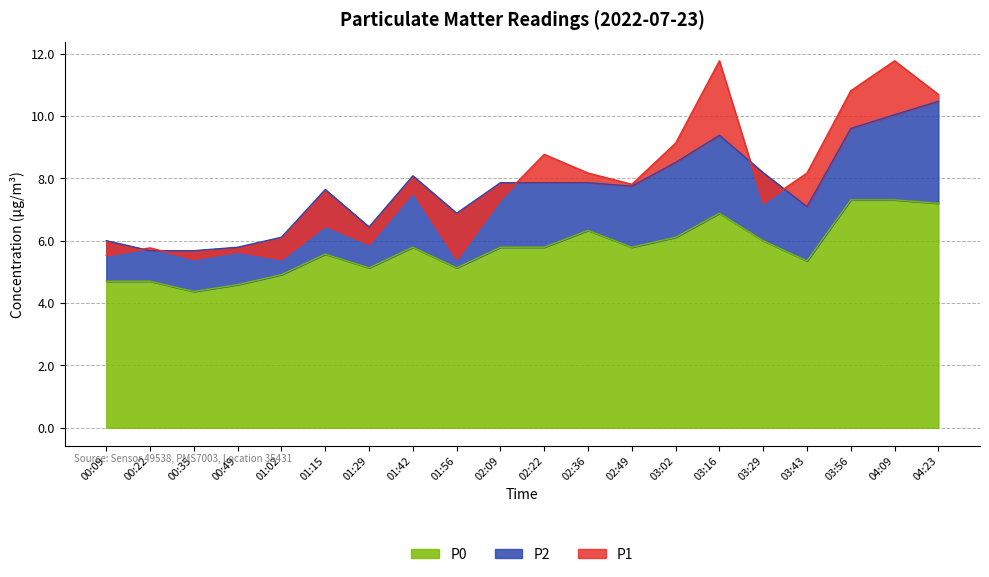

What is the value of the P2 point at the 7th from the left?

6.4